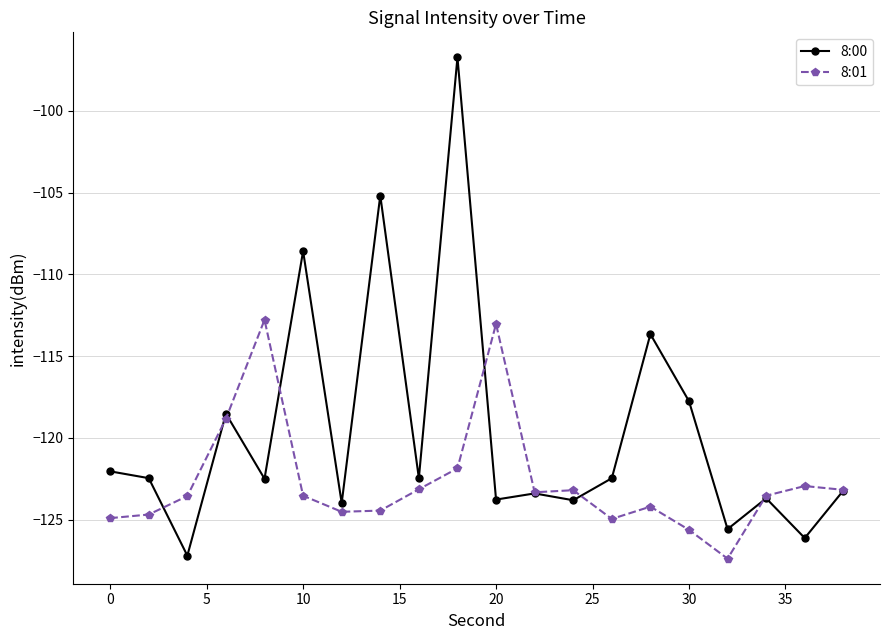

Which series has the largest range (max minus min)?

8:00